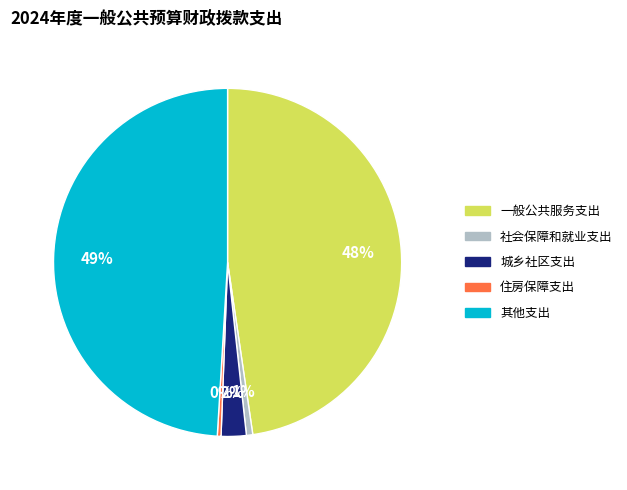

Is it true that 住房保障支出 is 0% of the pie?

True